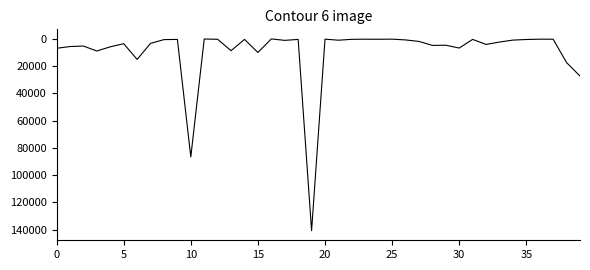

True or false: there are more than 0 points higher than both neighbors.

True